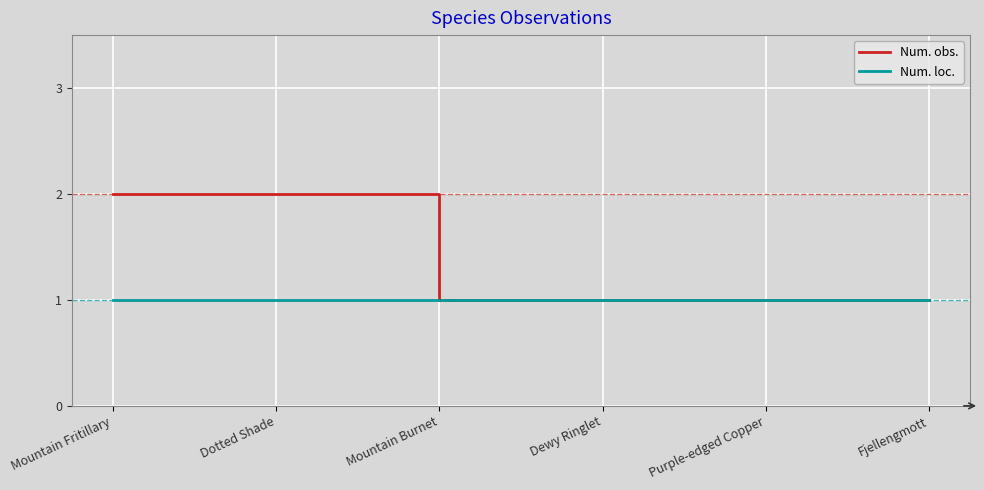

Count the number of data series in this chart.

2